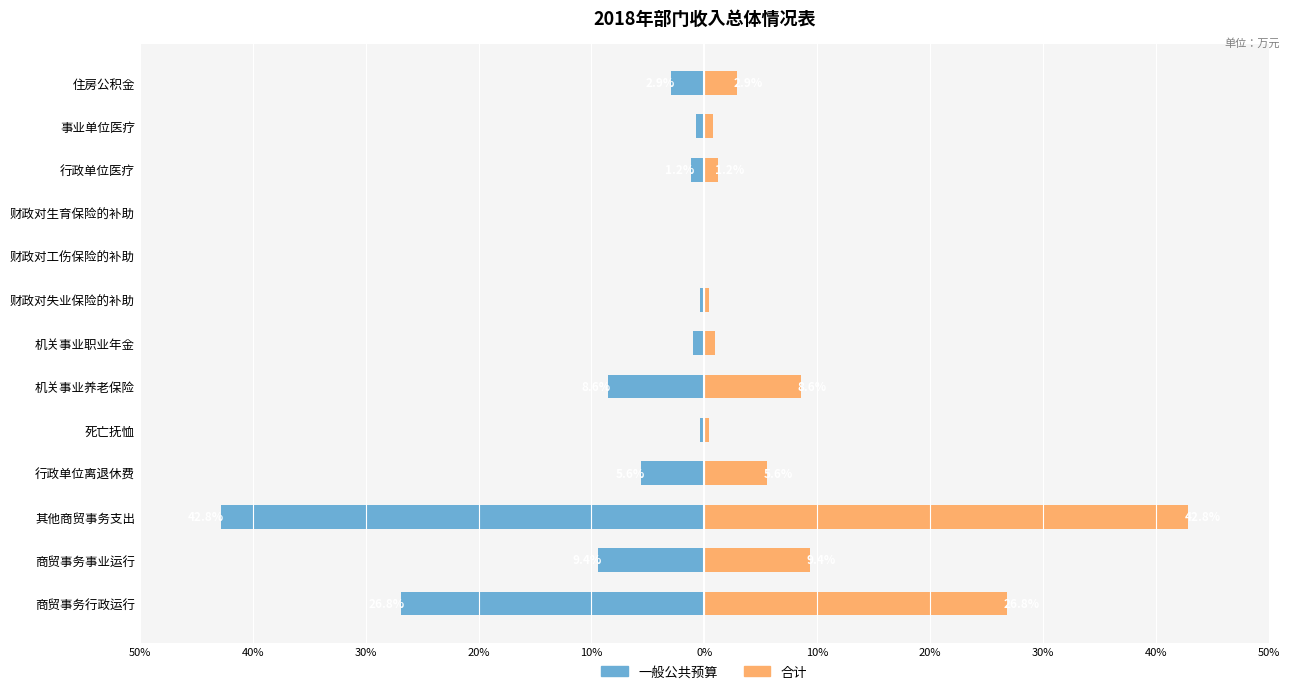

Reading left to right, extract all data points from this chart.

一般公共预算: -26.8	-9.4	-42.8	-5.6	-0.4	-8.6	-1.0	-0.4	-0.0	-0.1	-1.2	-0.8	-2.9
合计（含一般公共预算）: 26.8	9.4	42.8	5.6	0.4	8.6	1.0	0.4	0.0	0.1	1.2	0.8	2.9